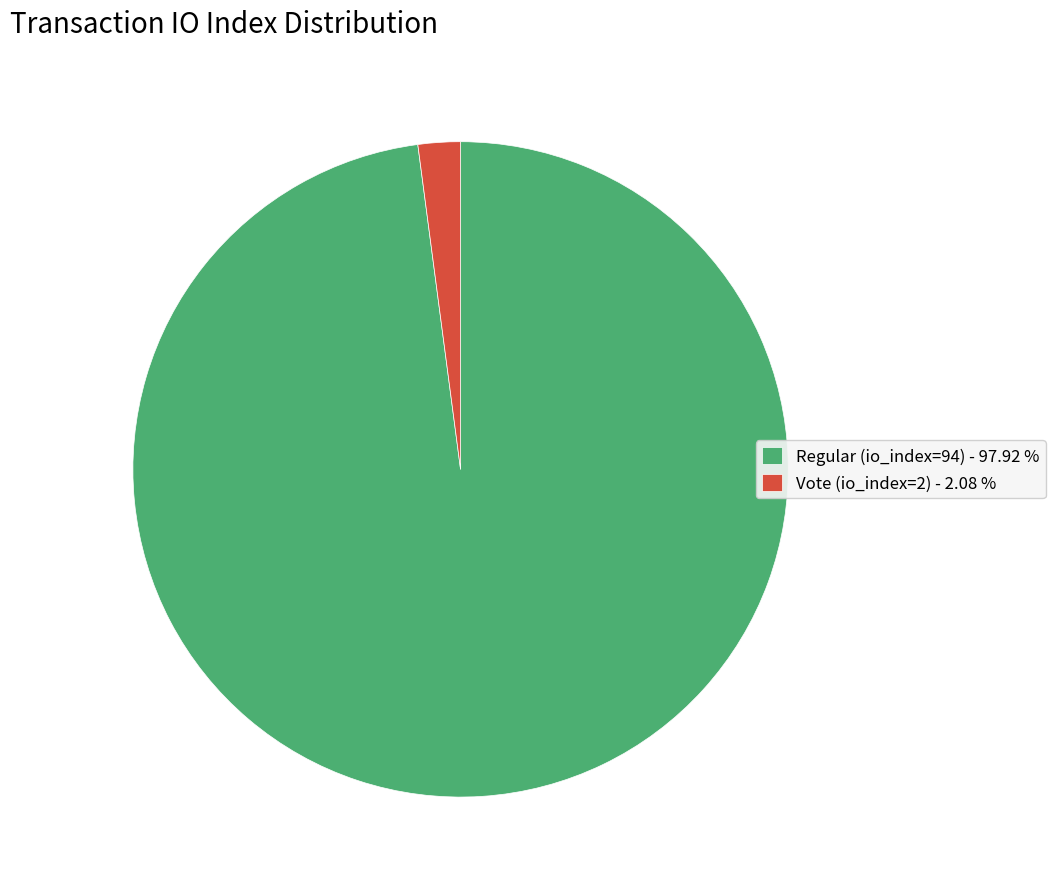

Which slice is the smallest?

Vote (io_index=2)